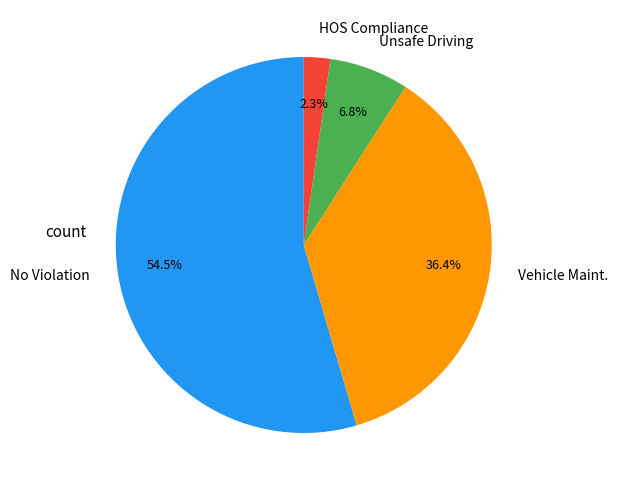

Which slice is the largest?

No Violation